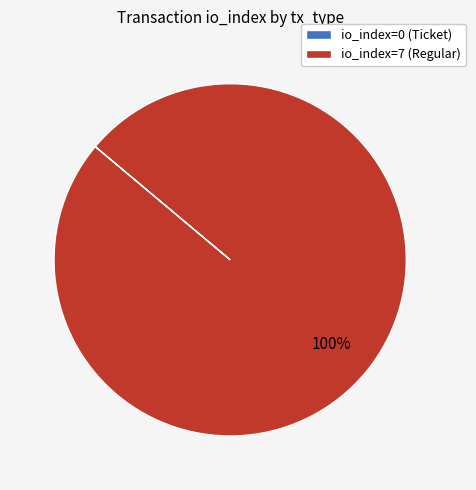

Which category has the biggest portion of the pie?

io_index=7 (Regular)